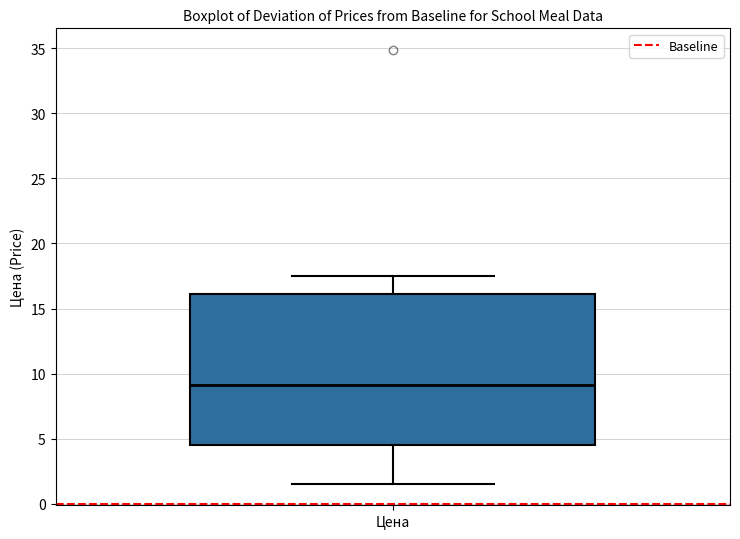

Read this box plot against the y-axis: the position of the median line, the range covered by the box, and the ends of both whiskers. The values are not printed on the chart, so give them approximately, as read against the axis.

median 9.0, box 4.5 to 16.0, whiskers 1.5 to 17.5